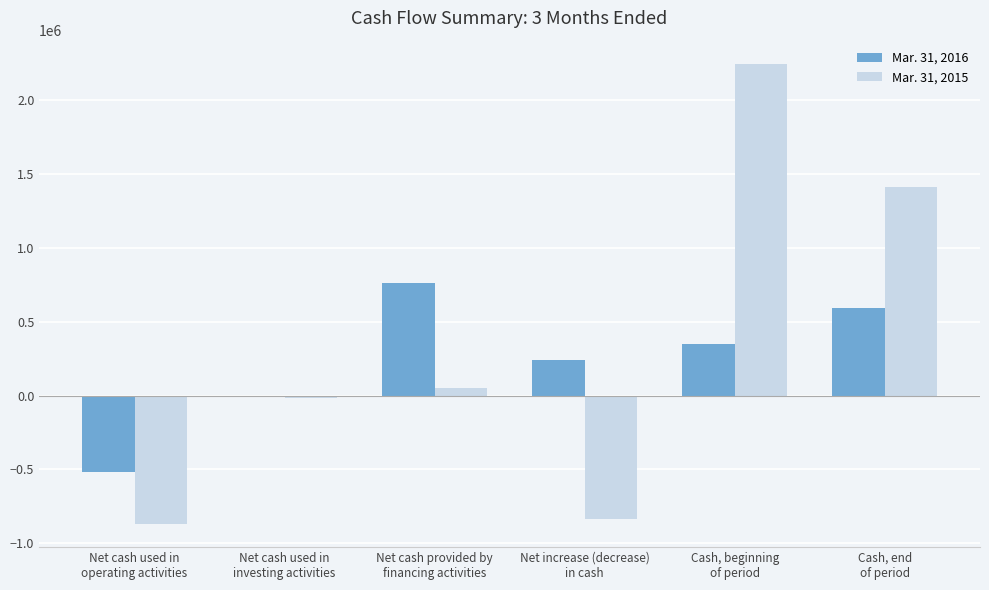

How many groups of bars are there?

6